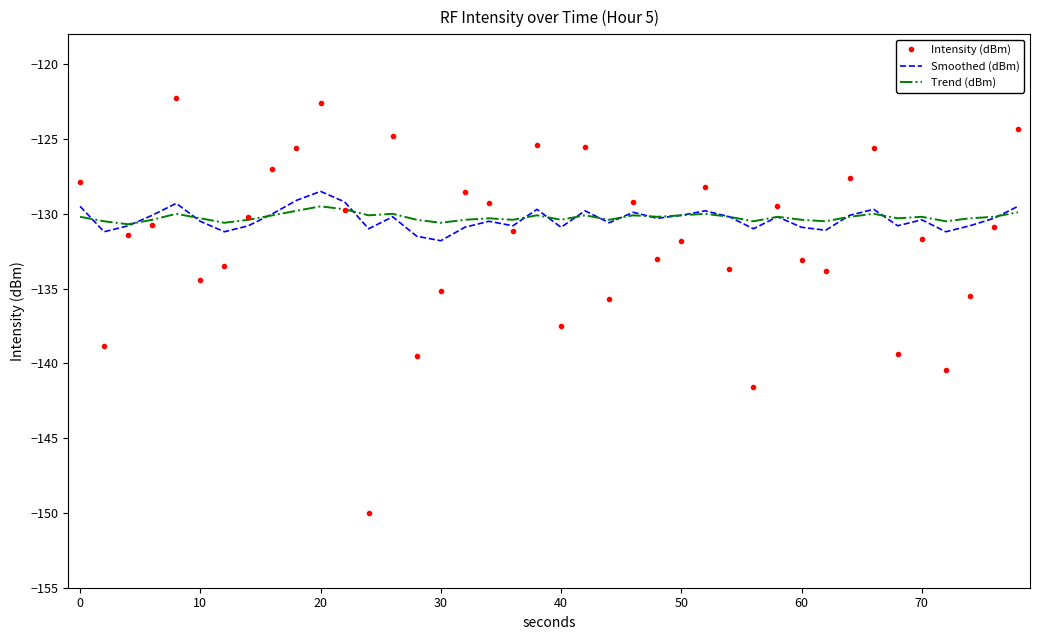

What is the highest value of the Smoothed (dBm) series?

-128.5